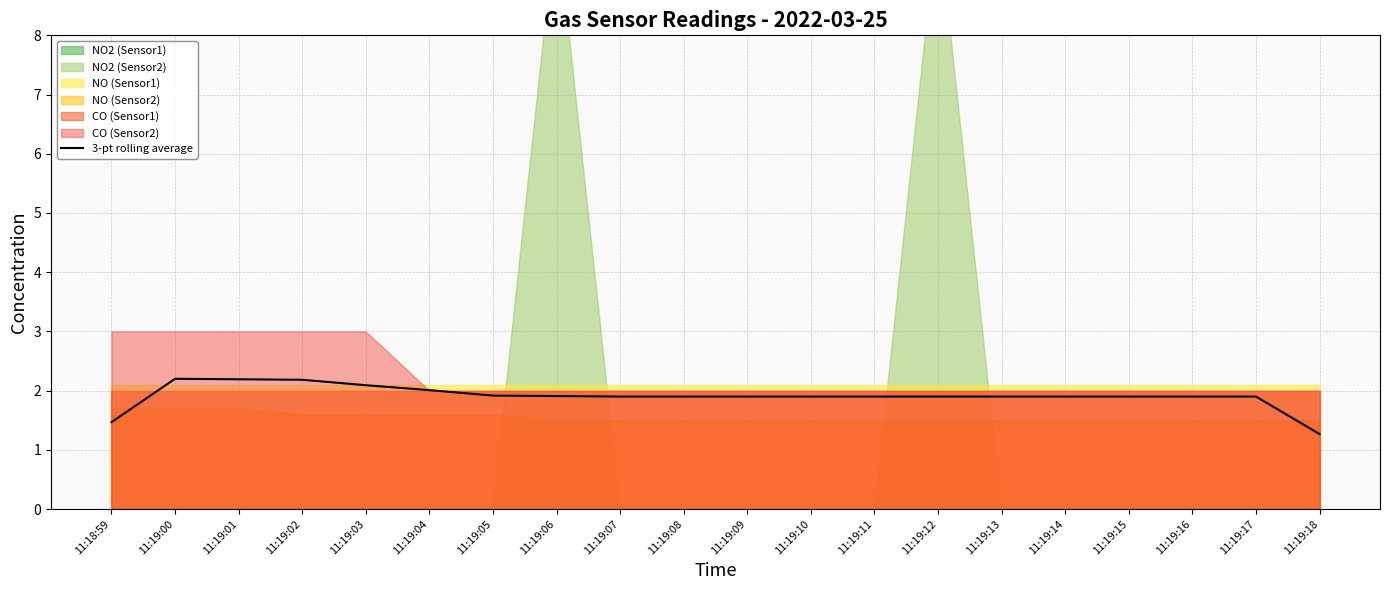

What position from the right is 11:19:12?

7